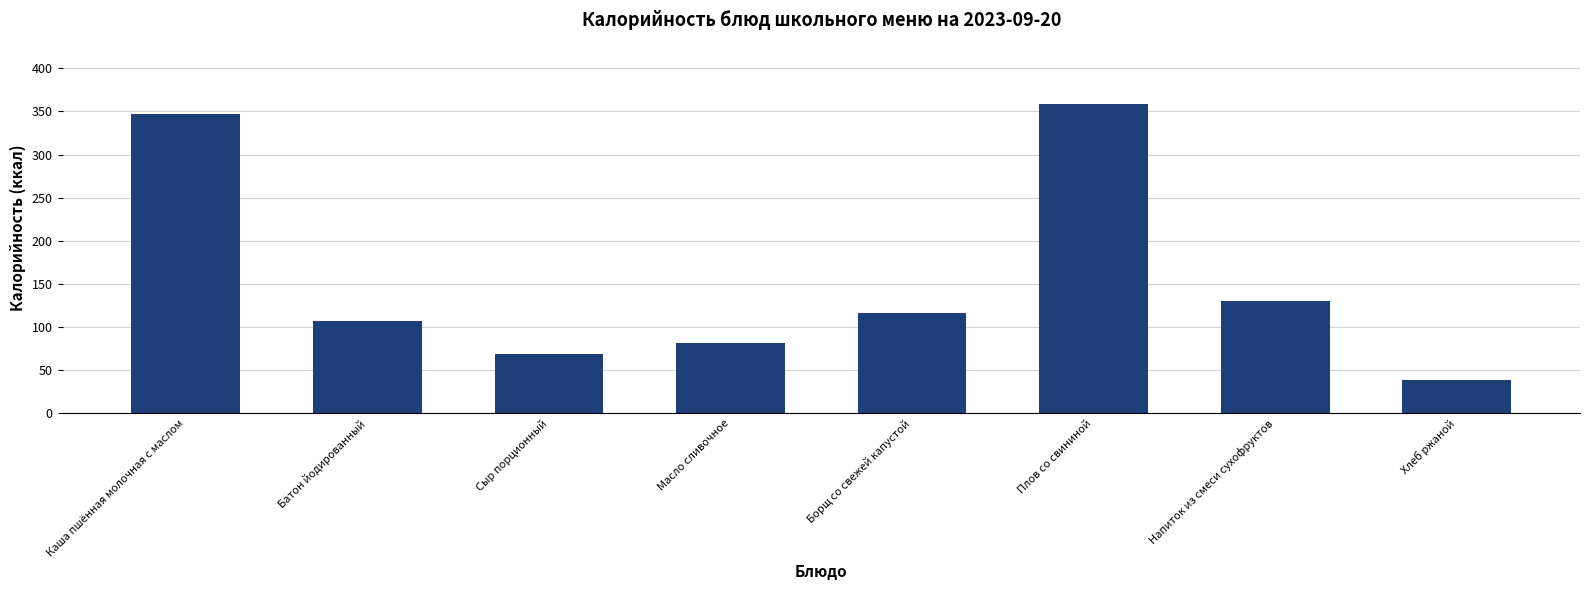

True or false: the data shows 629 at Плов со свининой.

False